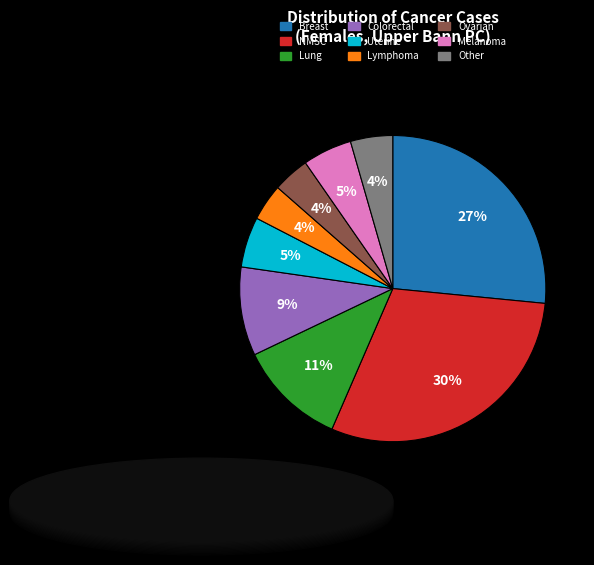

Is there a majority slice in this chart?

No